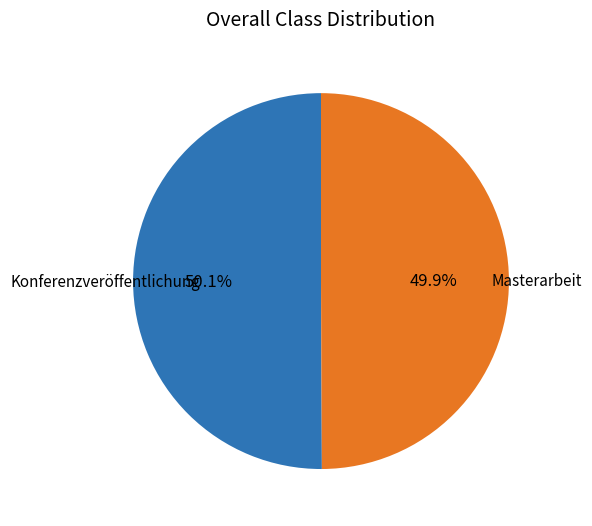

Is there any slice that represents more than half of the pie?

Yes